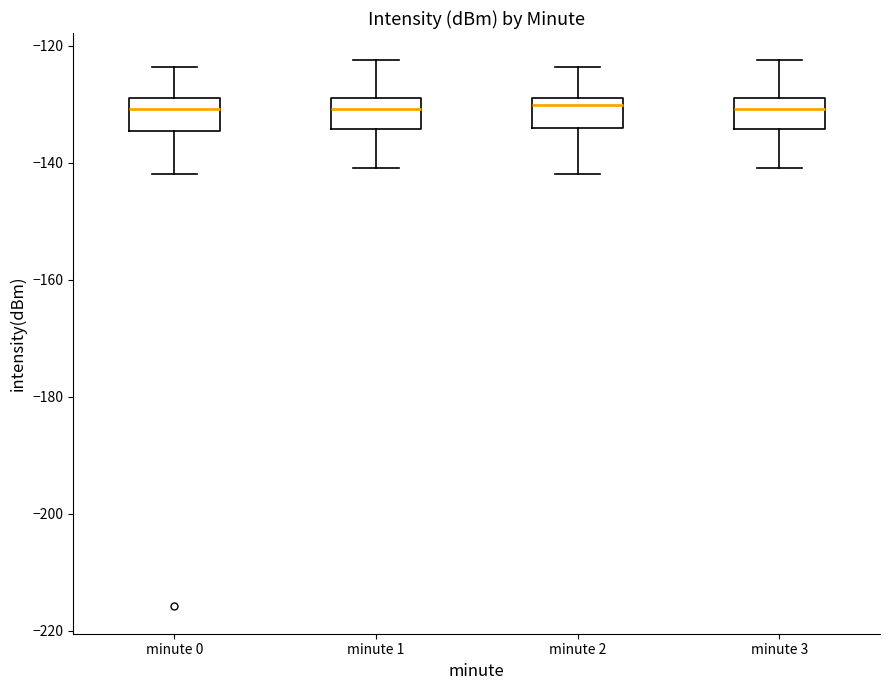

Where is the lower edge of the box for minute 3 on the y-axis? The values are not printed on the chart, so give them approximately, as read against the axis.

-134